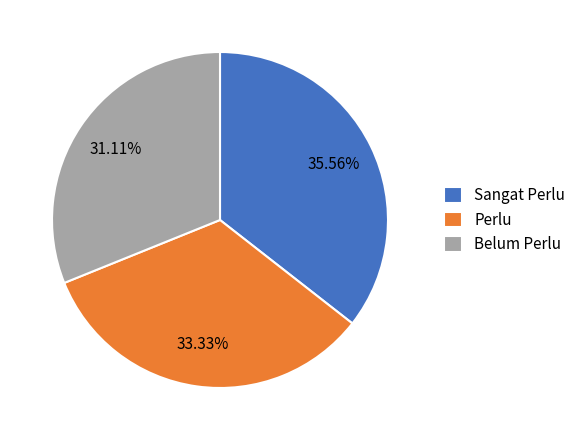

Approximately how many times larger is the value at Sangat Perlu compared to Perlu?

1.1